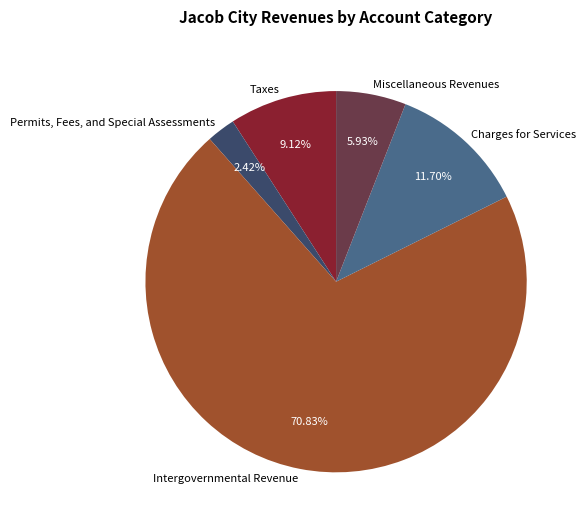

What is the total percentage of Charges for Services and Miscellaneous Revenues?

17.6%